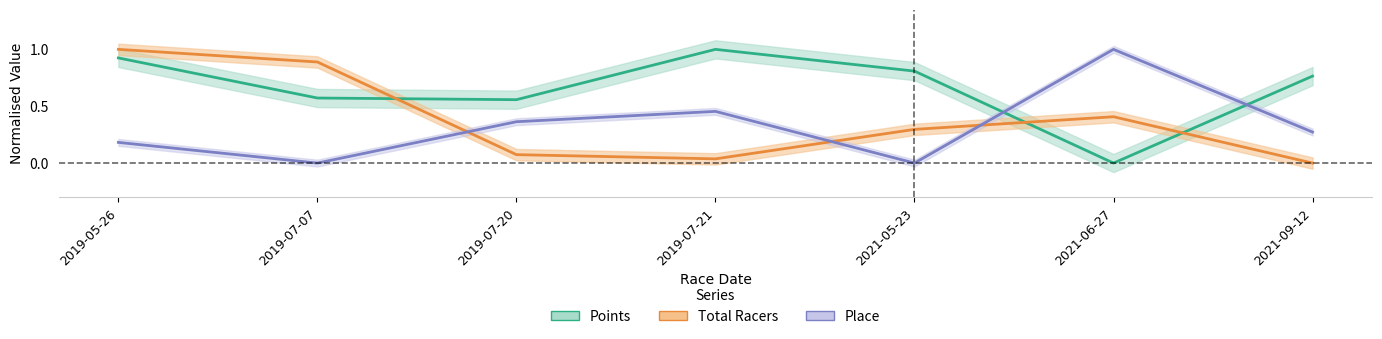

True or false: Points has a value of 0.6 at 2019-05-26.

False